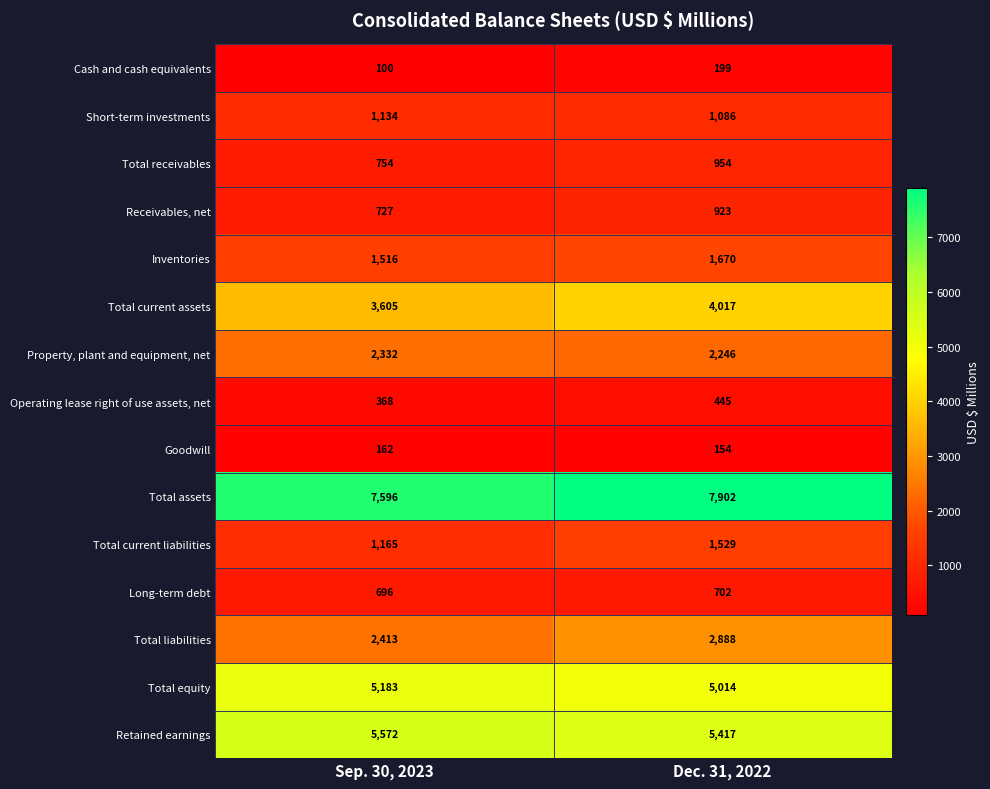

At which label is Receivables, net closest to 825?

Sep. 30, 2023